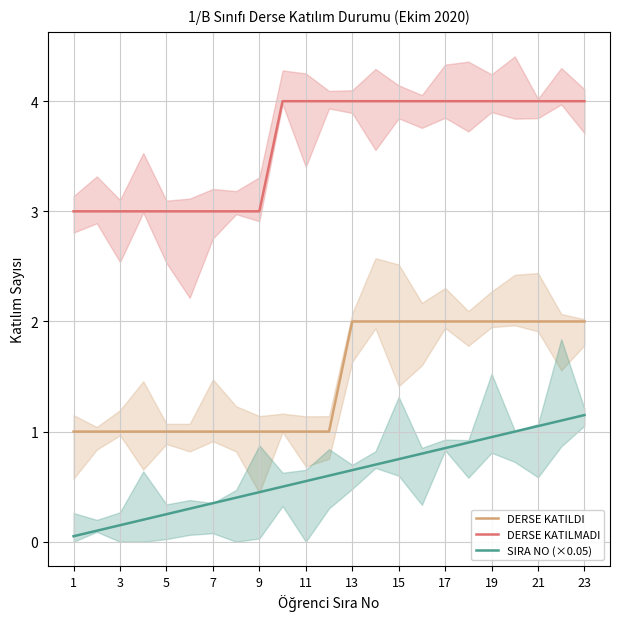

Read the DERSE KATILMADI value at 9.

3.0